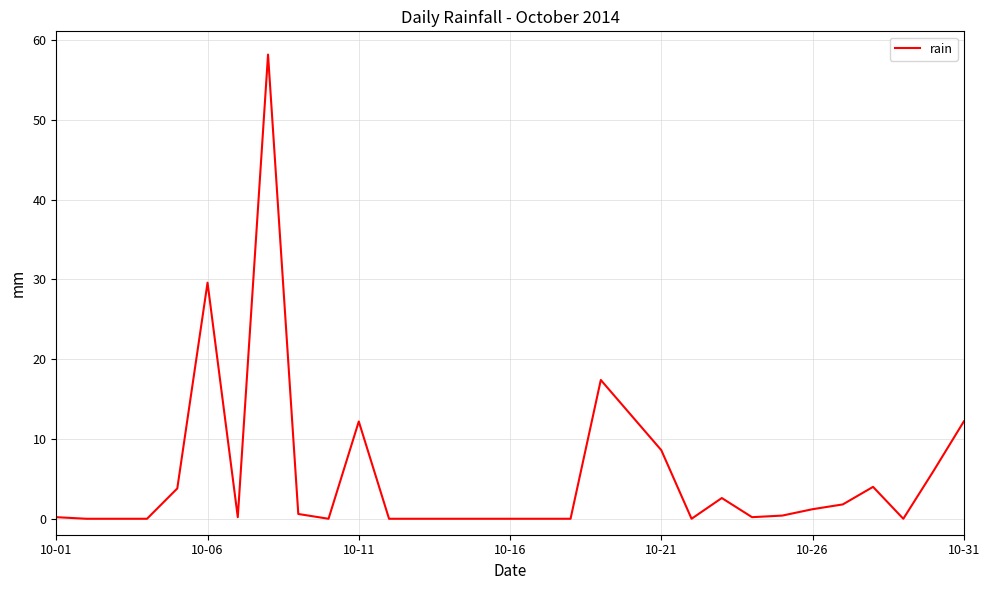

What is the difference between the maximum and minimum values?

58.2